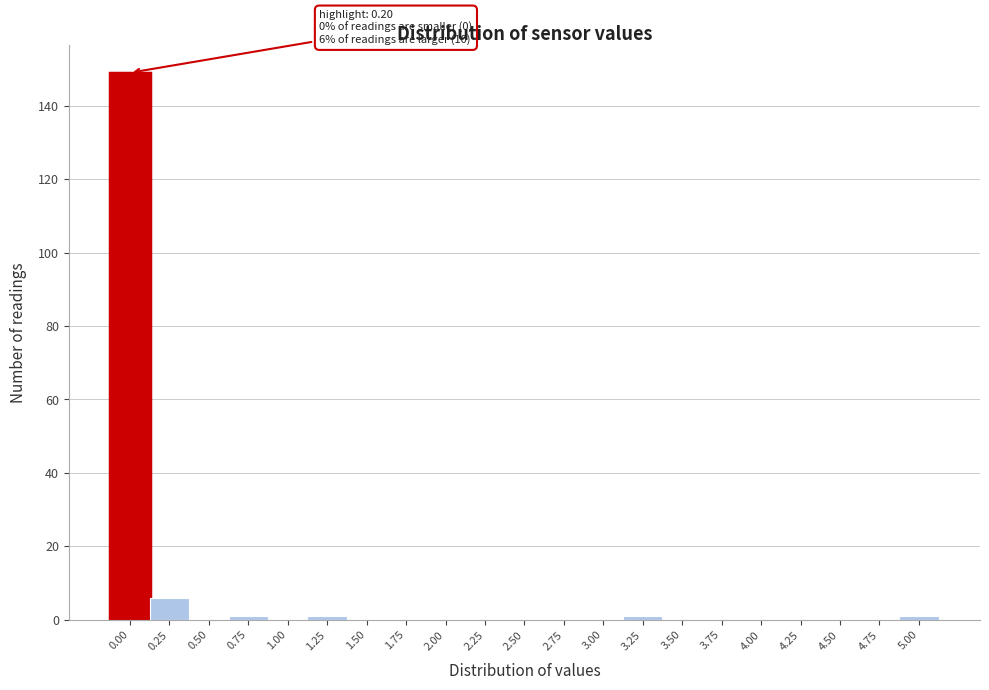

Reading left to right, transcribe all the data shown in this chart.

0.00=149	0.25=6	0.50=0	0.75=1	1.00=0	1.25=1	1.50=0	1.75=0	2.00=0	2.25=0	2.50=0	2.75=0	3.00=0	3.25=1	3.50=0	3.75=0	4.00=0	4.25=0	4.50=0	4.75=0	5.00=1